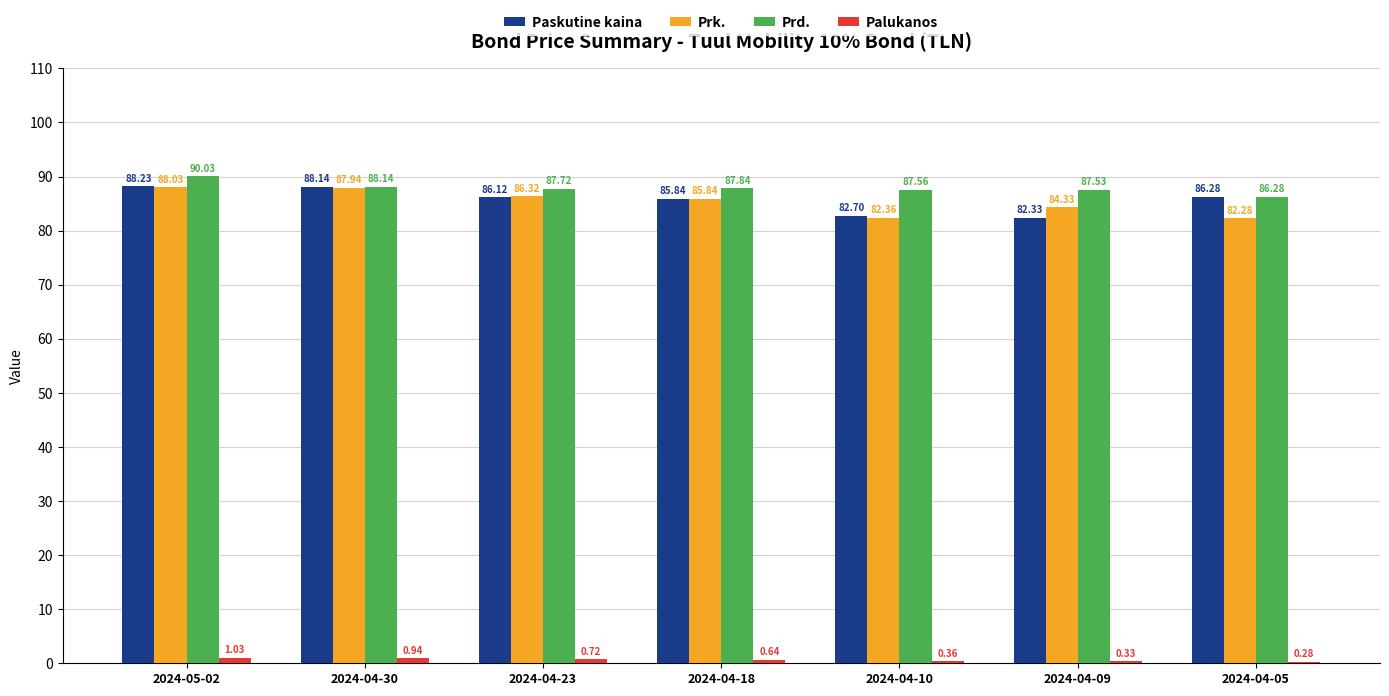

What is the sum of the Prk. values at 2024-04-05 and 2024-05-02?

170.3